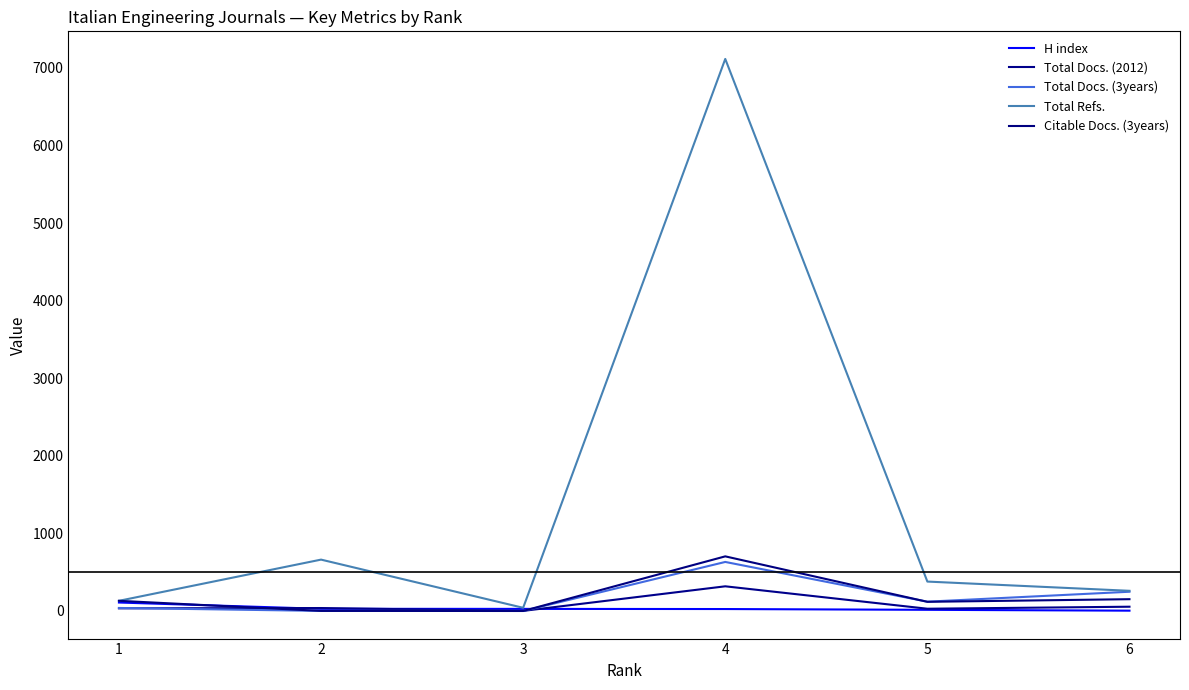

How many times do Total Docs. (3years) and Total Docs. (2012) cross each other?

2